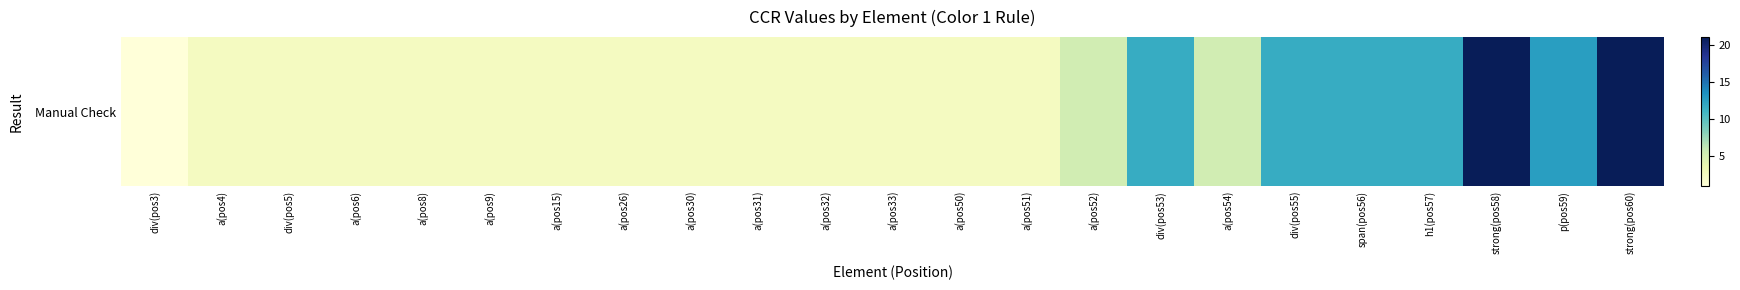

Reading left to right, list all the values displayed in this chart.

1.0	2.5	2.5	2.5	2.5	2.5	2.5	2.5	2.5	2.5	2.5	2.5	2.5	2.5	5.3	11.7	5.3	11.7	11.7	11.7	21.0	12.6	21.0